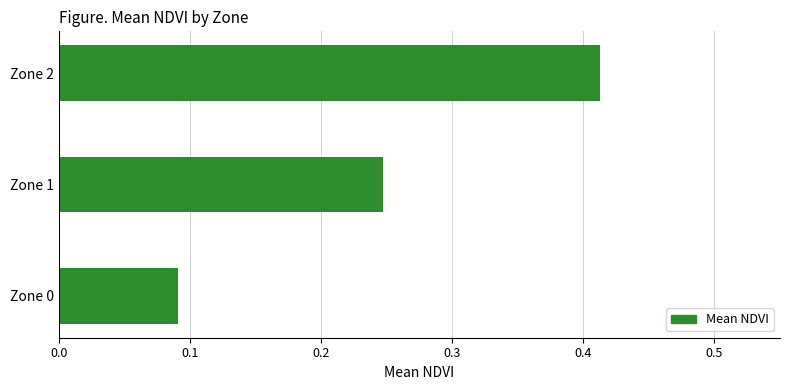

True or false: the data shows 0.0 at Zone 0.

False